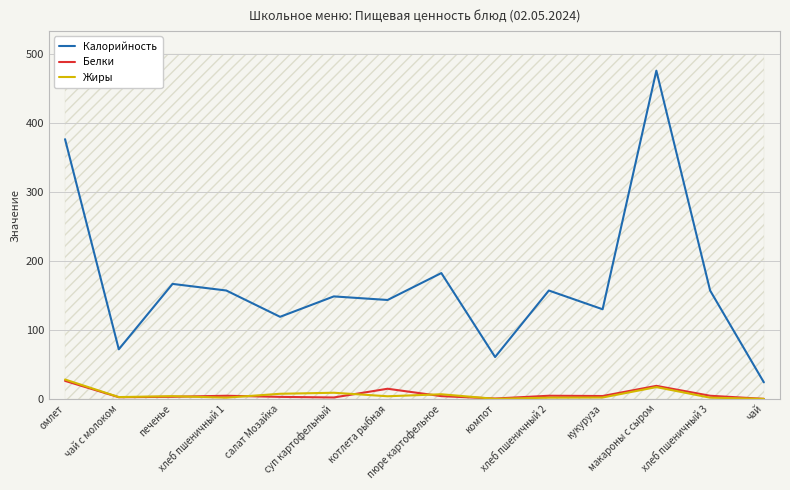

Rank the series at суп картофельный from lowest to highest value.

Белки, Жиры, Калорийность